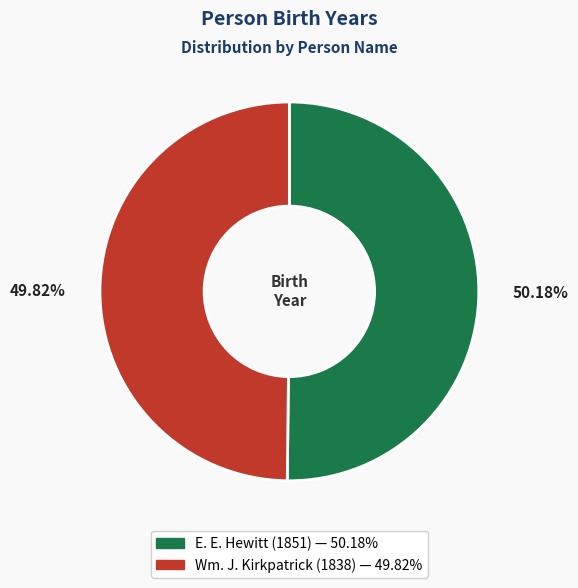

Is the sum of Wm. J. Kirkpatrick and E. E. Hewitt greater than half?

Yes